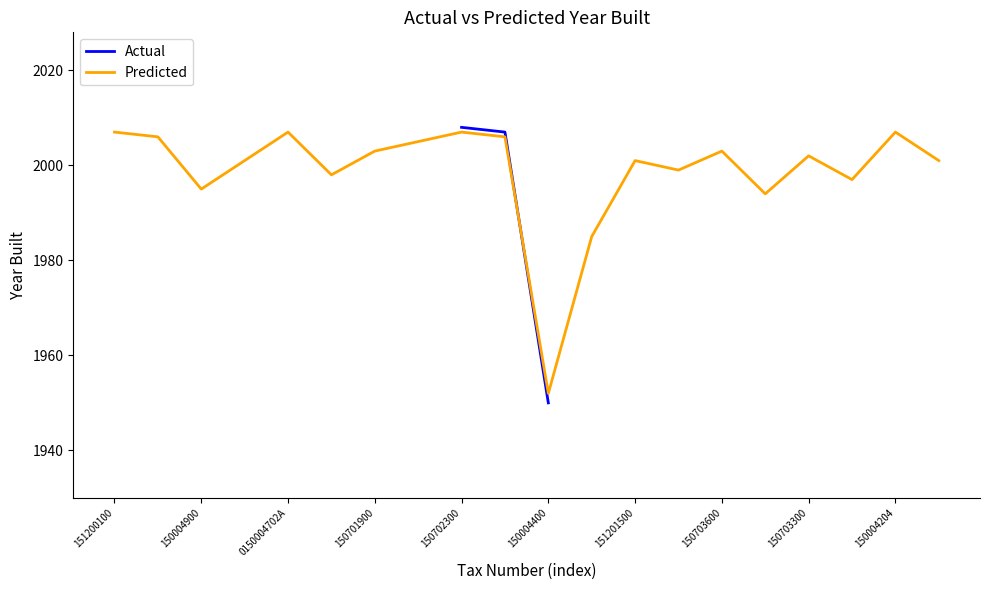

True or false: Actual has more than 1 points higher than both neighbors.

False